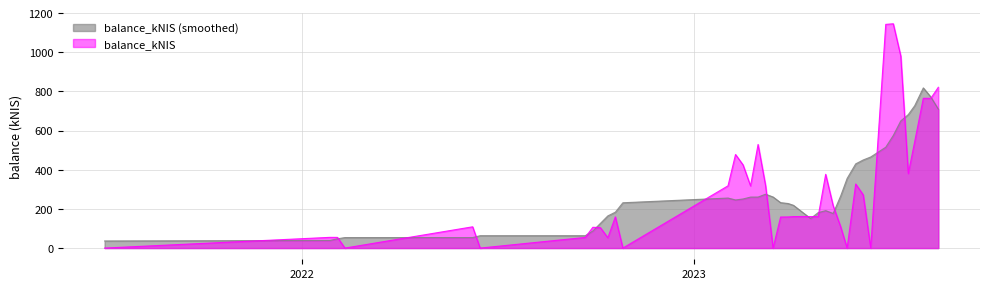

What is the label of the 34th point from the right?

2022-09-22